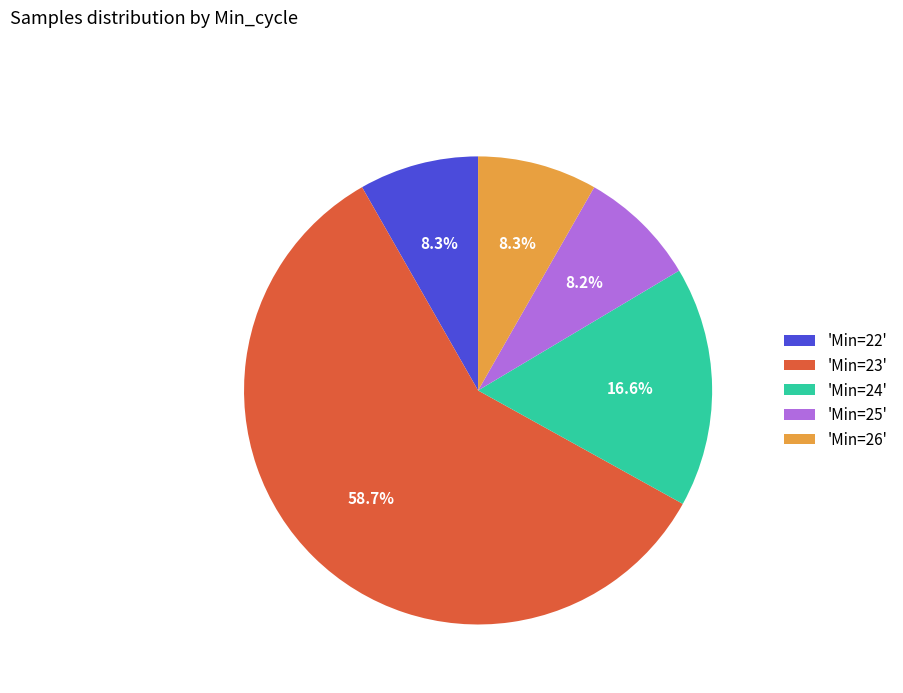

Approximately how many times larger is the value at 'Min=24' compared to 'Min=22'?

2.0